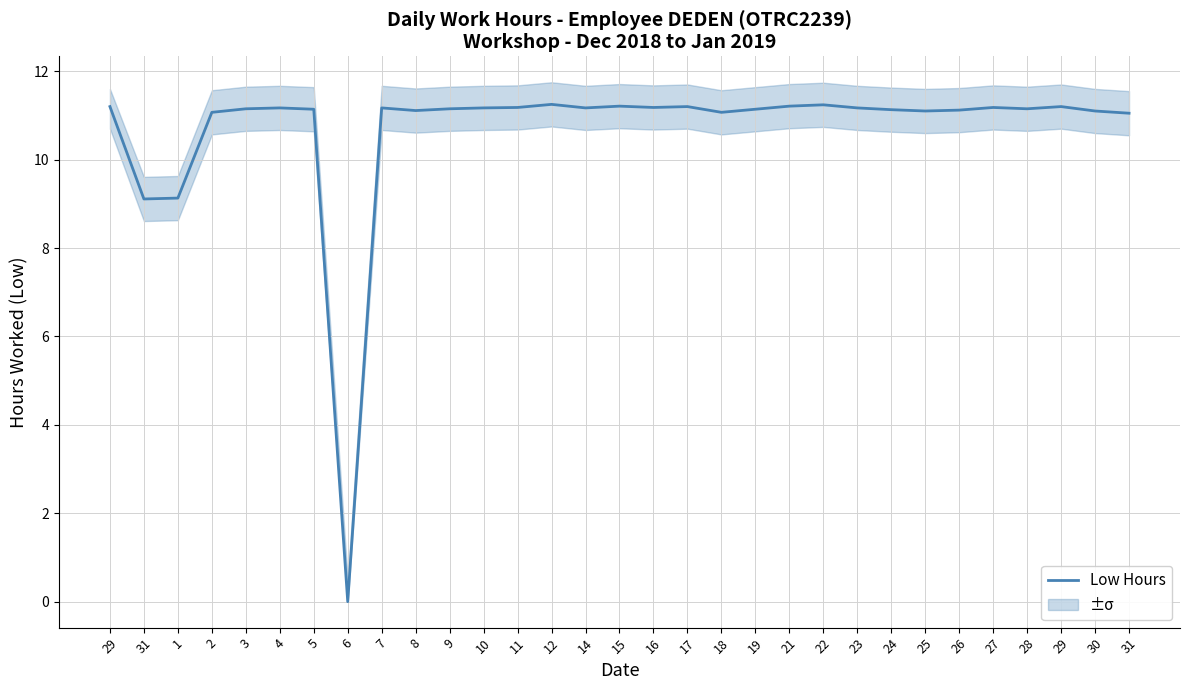

What is the change in value from 7 to 18?

-0.1